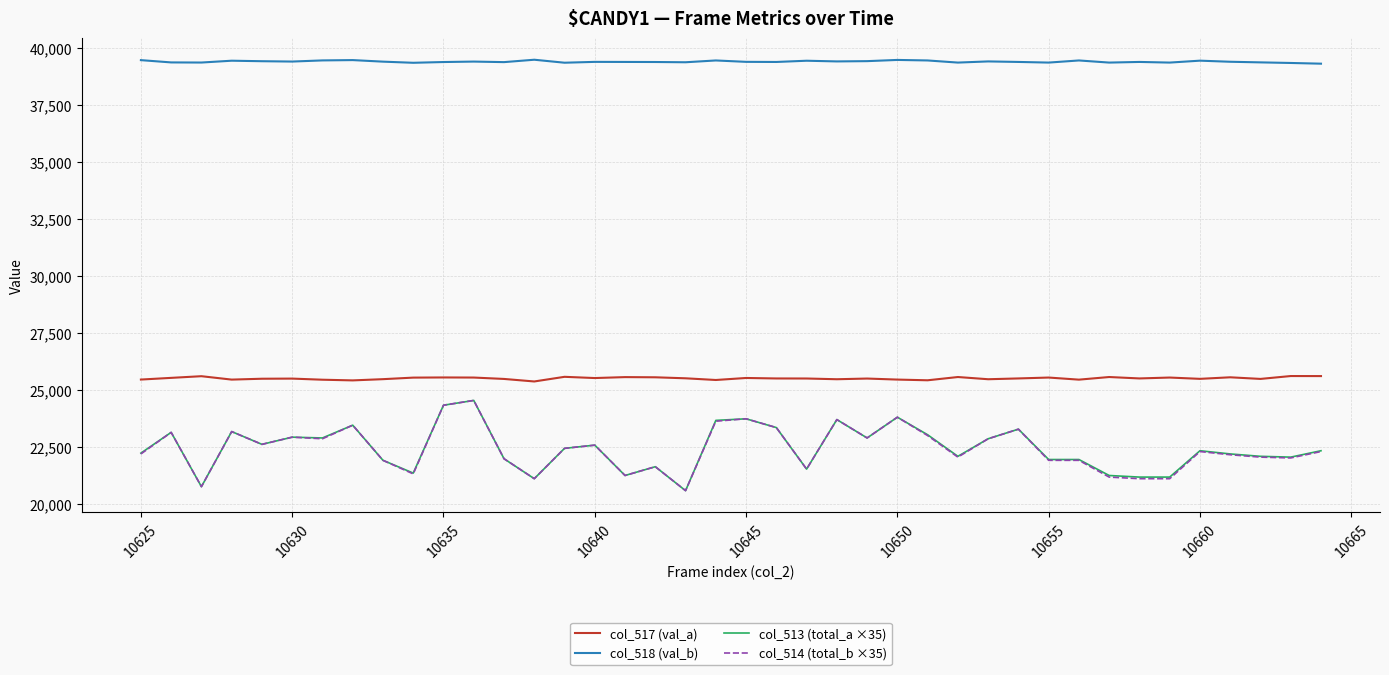

What is the maximum value shown in the chart?

39468